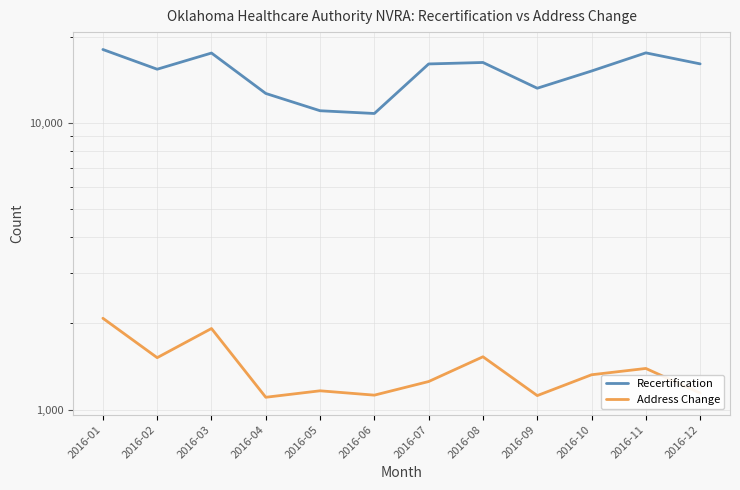

True or false: Recertification and Address Change intersect in this chart.

False